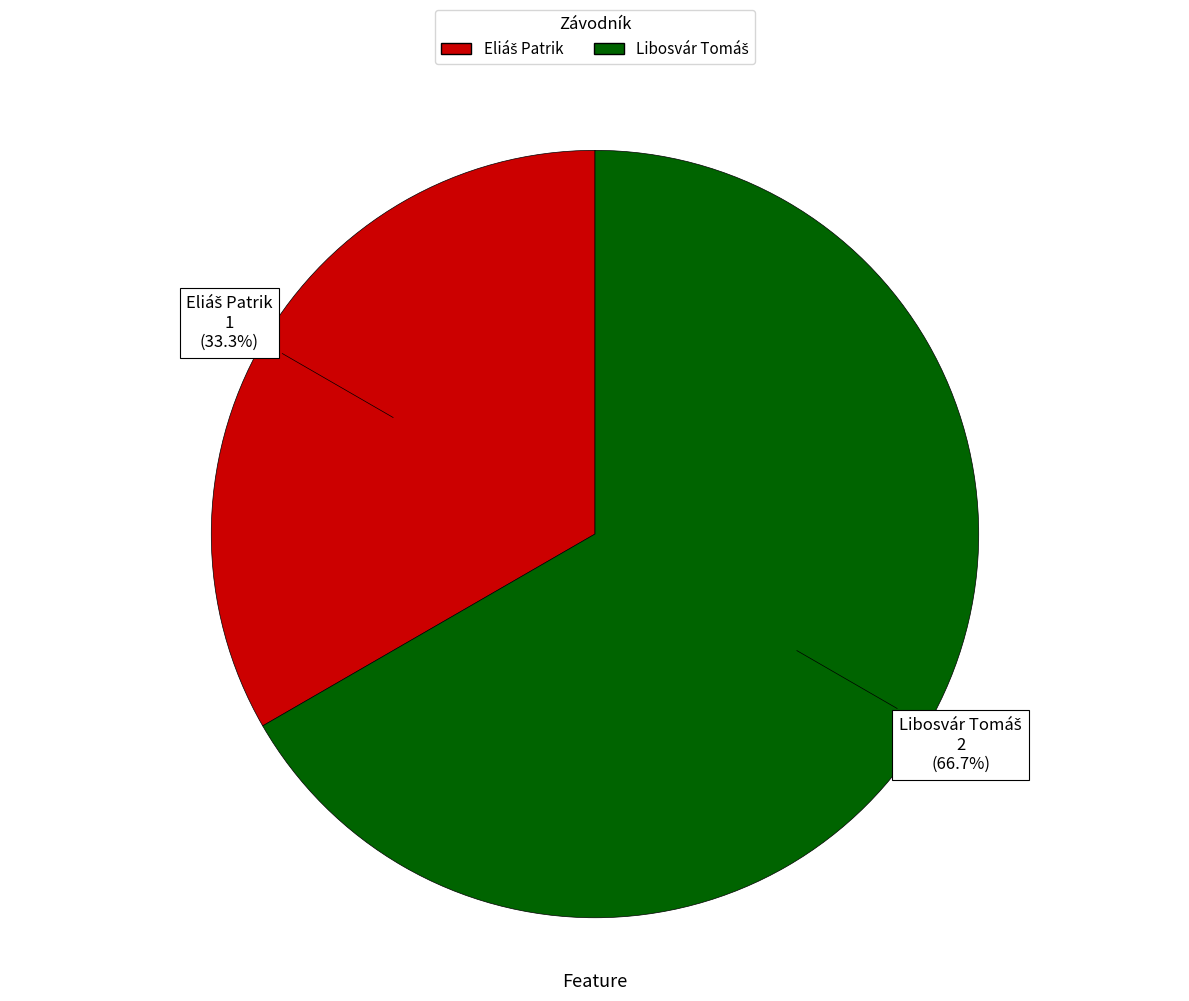

Is there any slice that represents more than half of the pie?

Yes